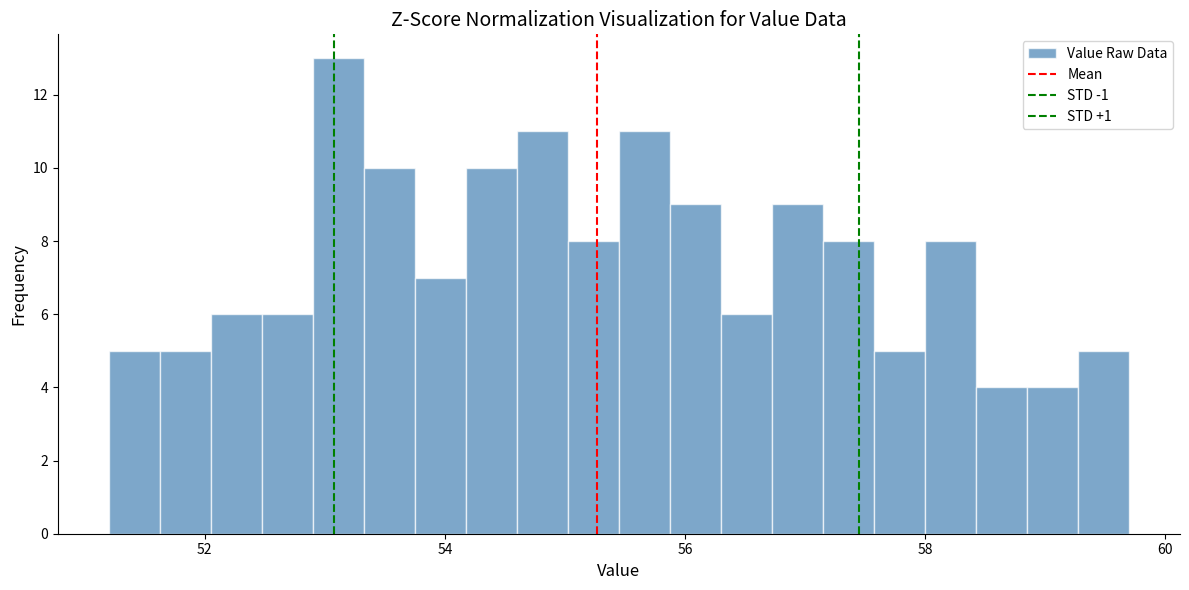

Around what value on the x-axis is the tallest bar? Give the approximate position of its centre, as read against the axis.

53.2